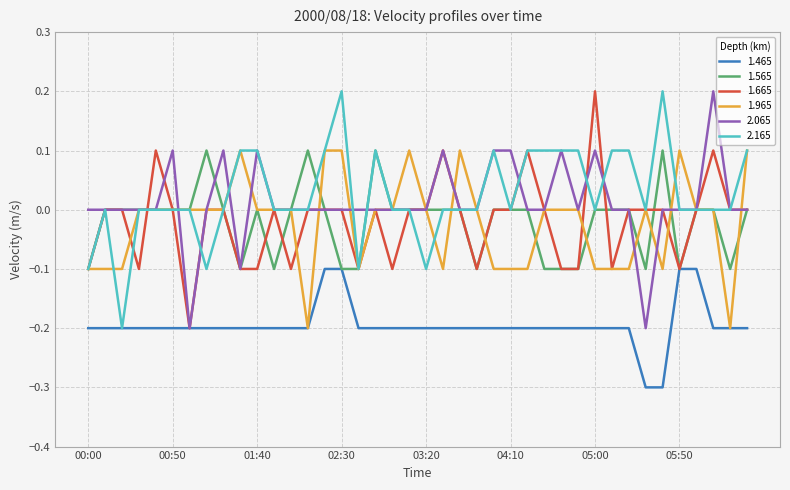

What is the smallest value displayed?

-0.3